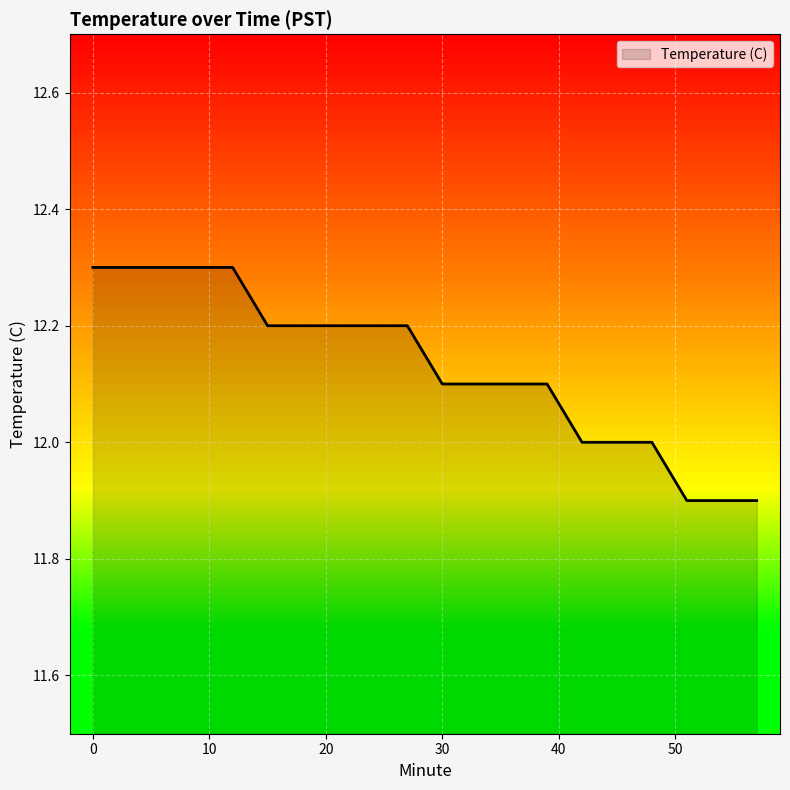

What is the average value?

12.1